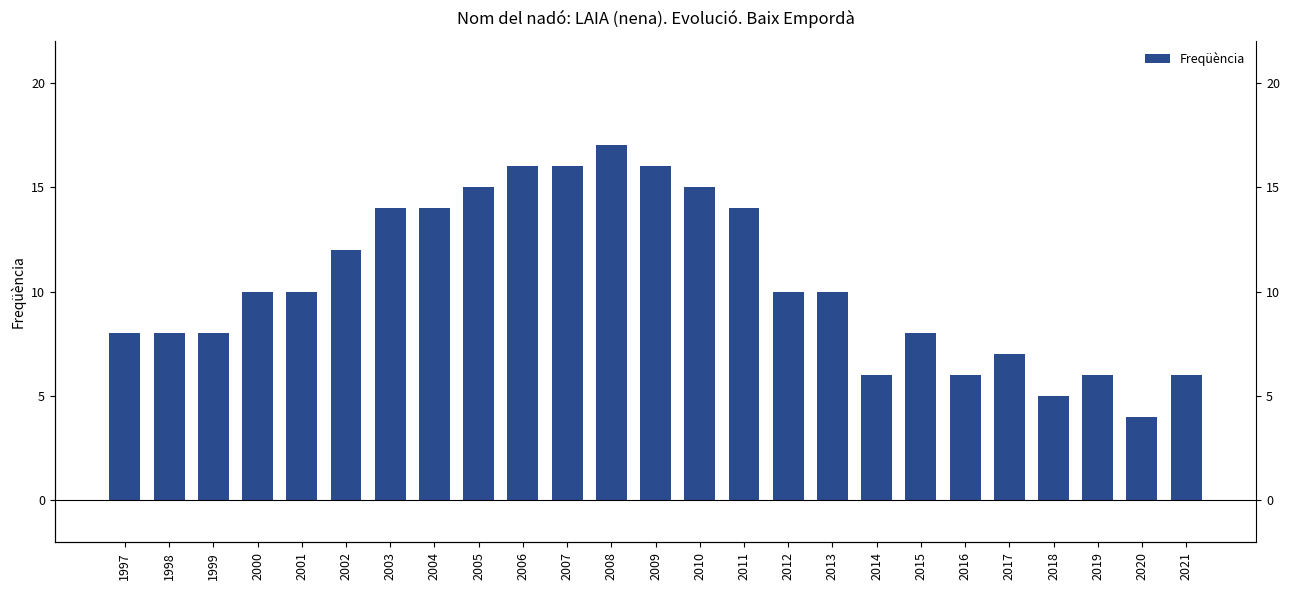

At which label does the data first exceed 10?

2002